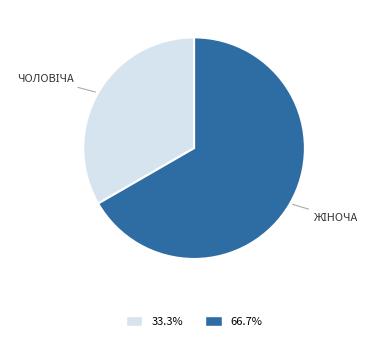

Does any single category account for the majority?

Yes